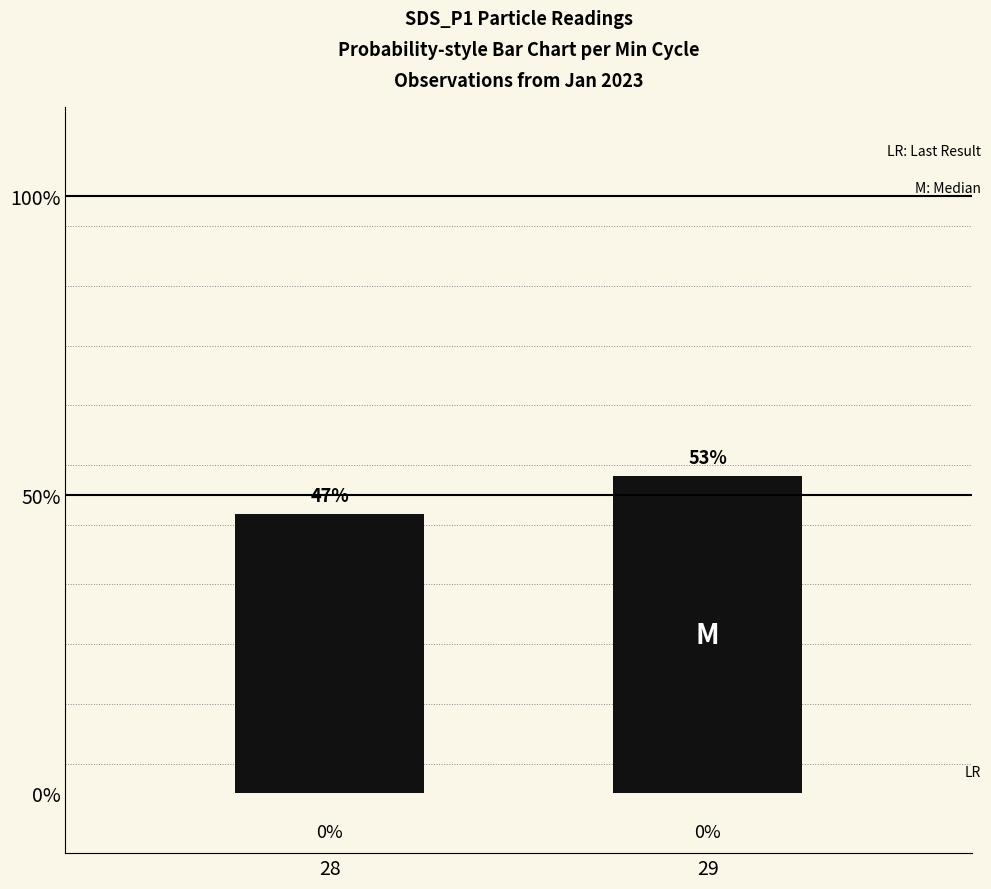

What is the difference between the maximum and minimum values?

6.4